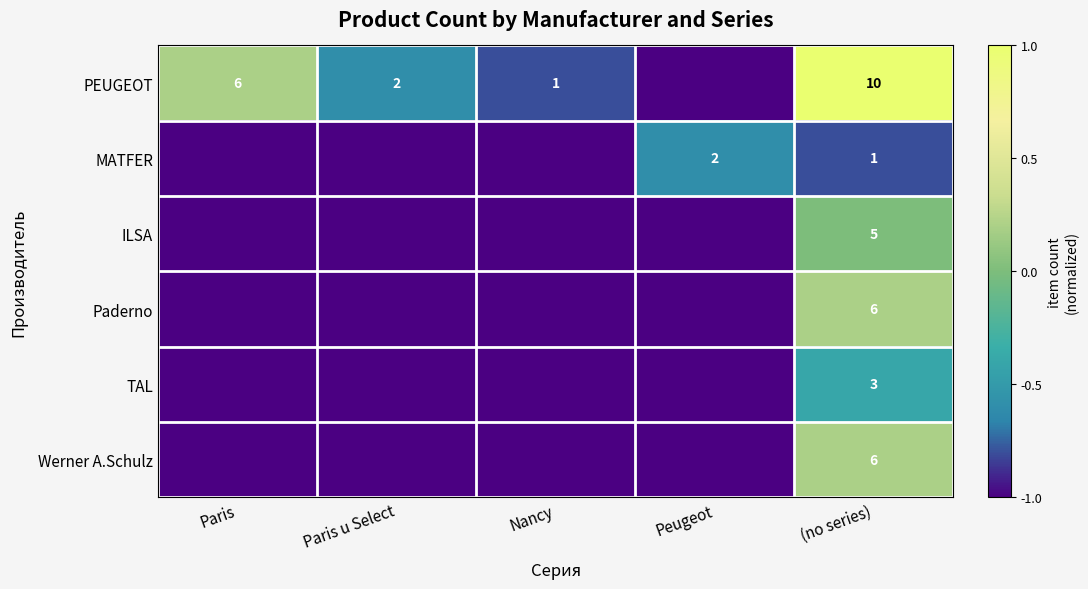

What is the sum of the PEUGEOT values at Paris u Select and (no series)?

12